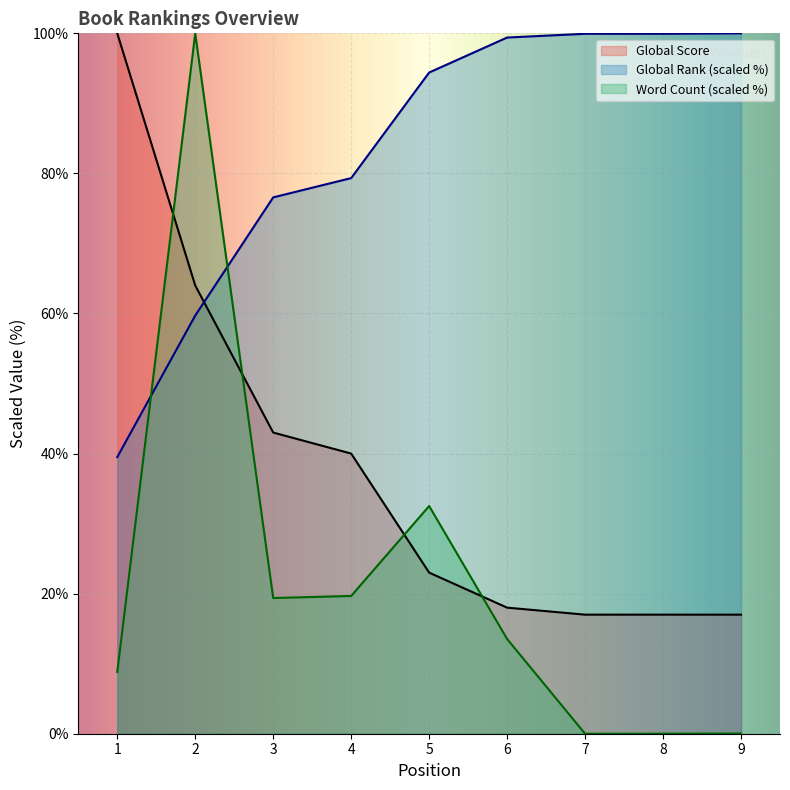

Reading left to right, extract all data points from this chart.

Global Score: 100.0	64.0	43.0	40.0	23.0	18.0	17.0	17.0	17.0
Global Rank (scaled): 39.5	59.7	76.6	79.3	94.4	99.4	99.9	99.9	100.0
Word Count (scaled): 8.8	100.0	19.4	19.7	32.5	13.5	0.0	0.0	0.0